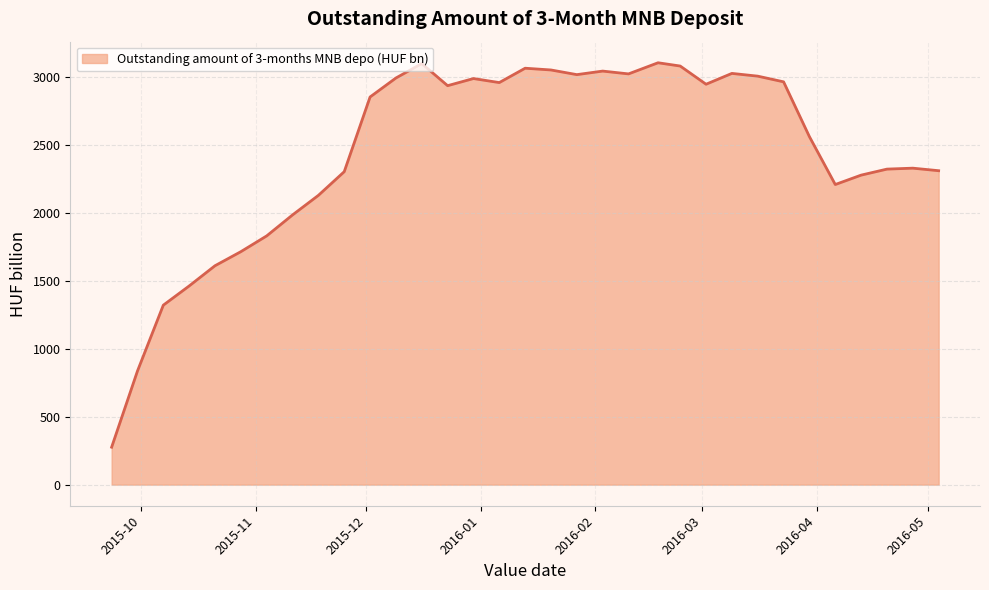

What is the difference between the maximum and minimum values?

2827.6